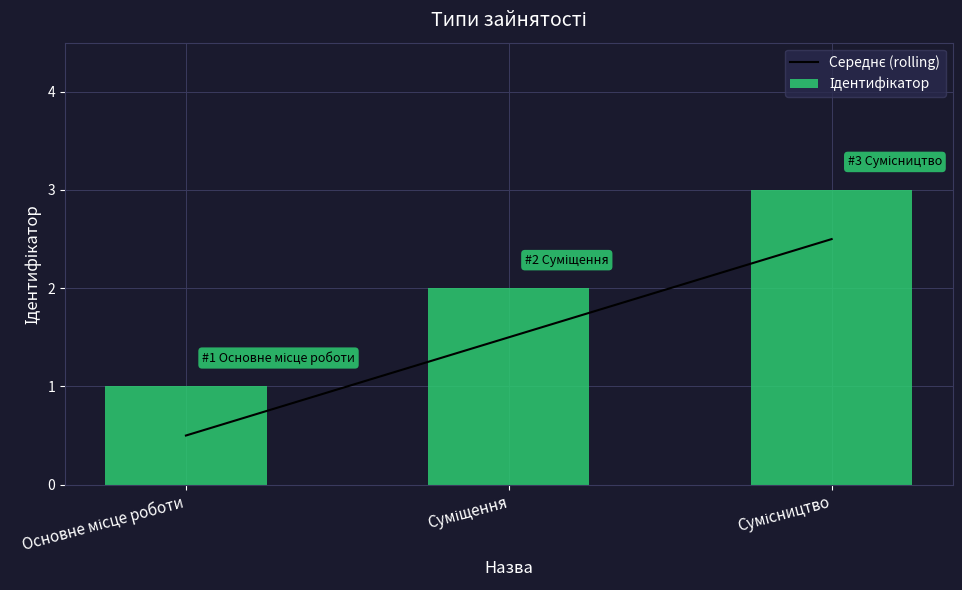

At which label does Ідентифікатор first exceed 2?

Сумісництво